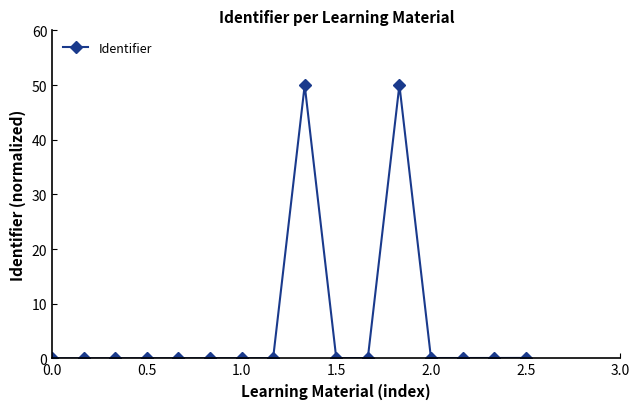

What is the greatest value displayed?

50.0